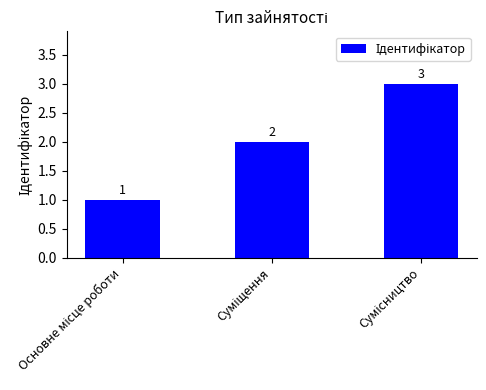

How many data points are less than 2?

1